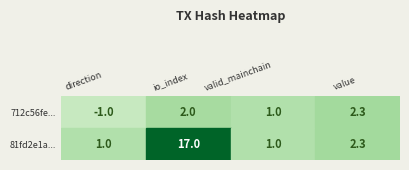

At how many categories does at least one series exceed 0?

4